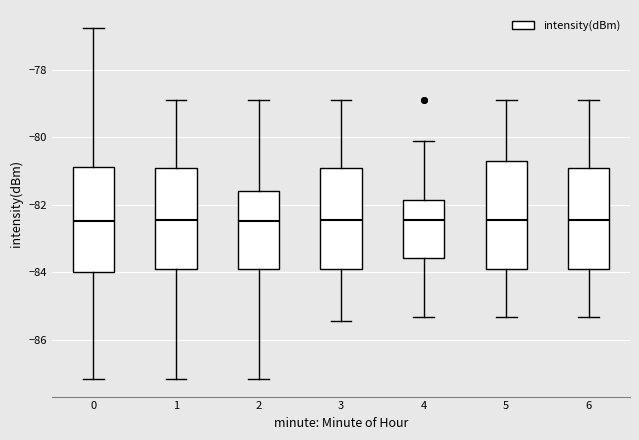

Where does the upper whisker of the box at x = 0 end on the y-axis? The values are not printed on the chart, so give them approximately, as read against the axis.

-76.8